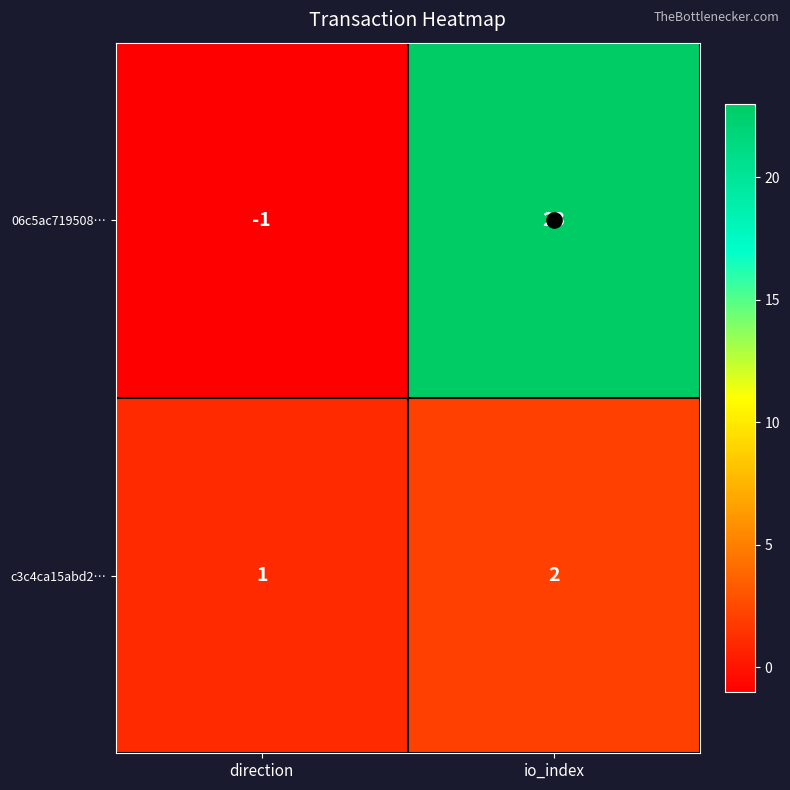

Between direction and io_index, which series saw the biggest shift?

06c5ac719508…